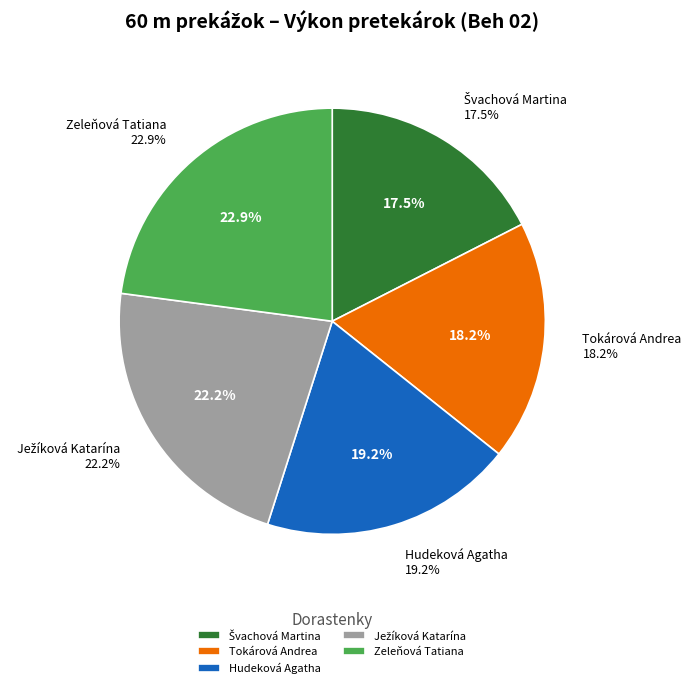

To the nearest percent, what portion does Hudeková Agatha represent?

19%